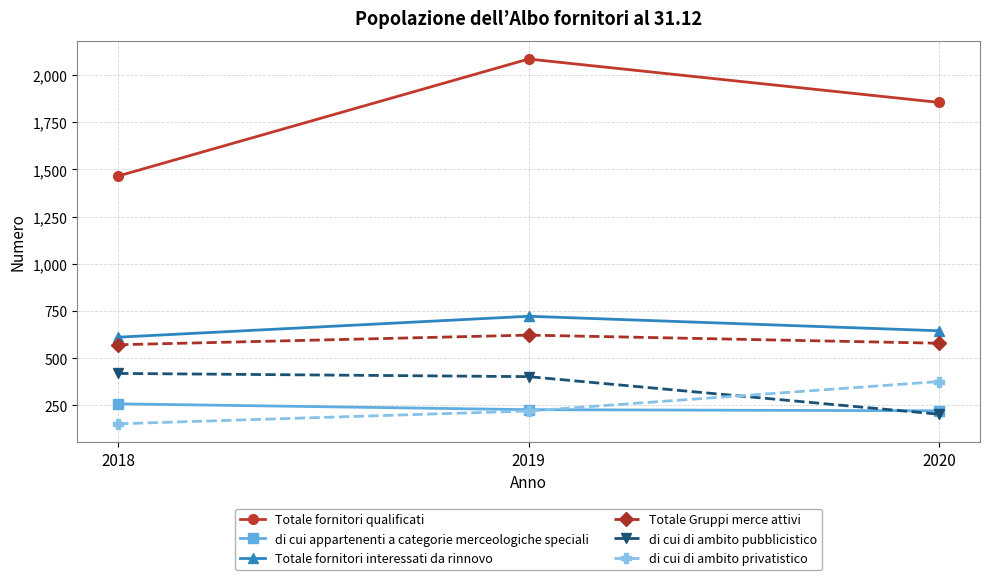

List the labels in order of di cui di ambito privatistico value, largest first.

2020, 2019, 2018